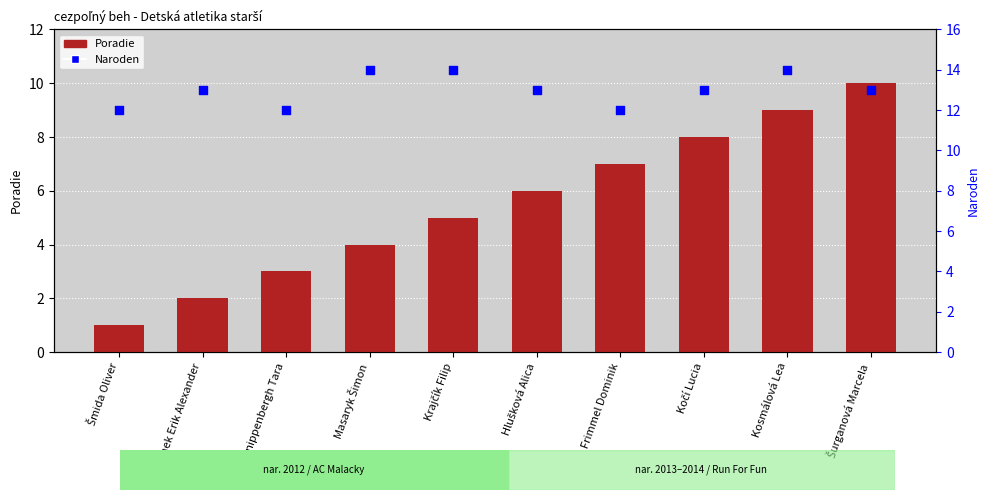

What is the total value across all series at Hlušková Alica?

19